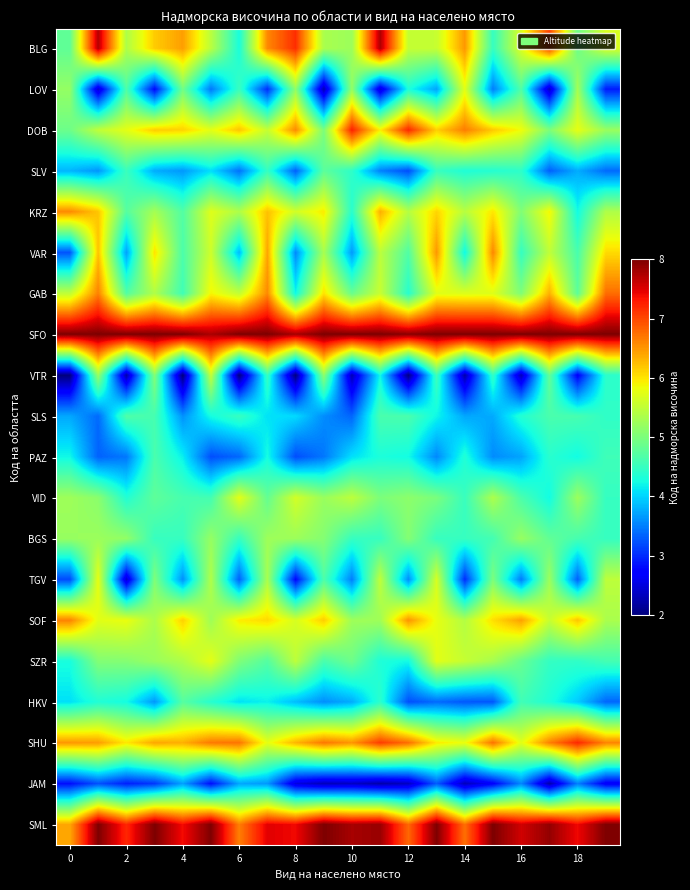

What is the minimum value shown in the chart?

2.0